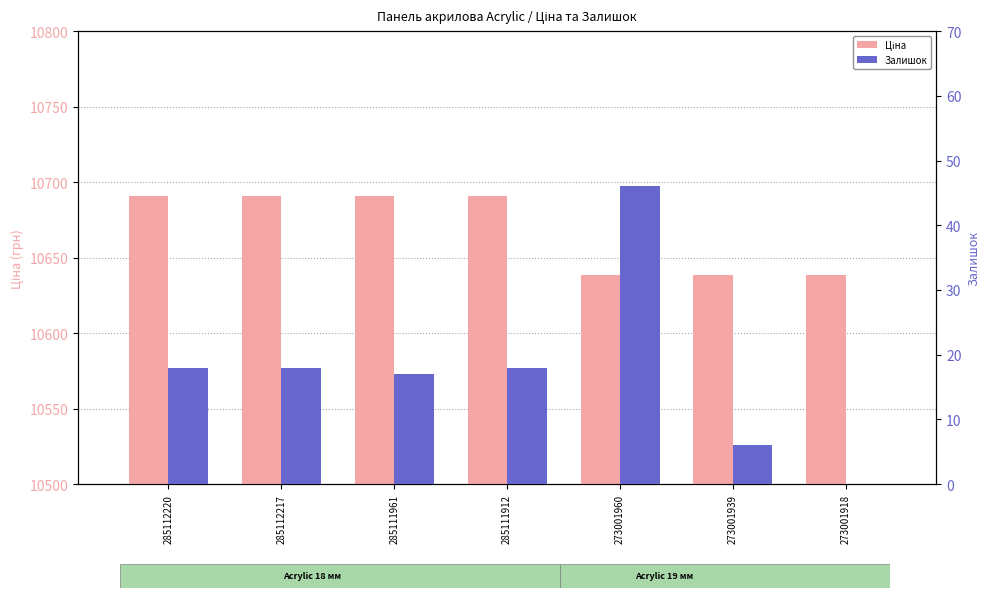

At 273001918, list the series in order from largest to smallest.

Ціна, Залишок